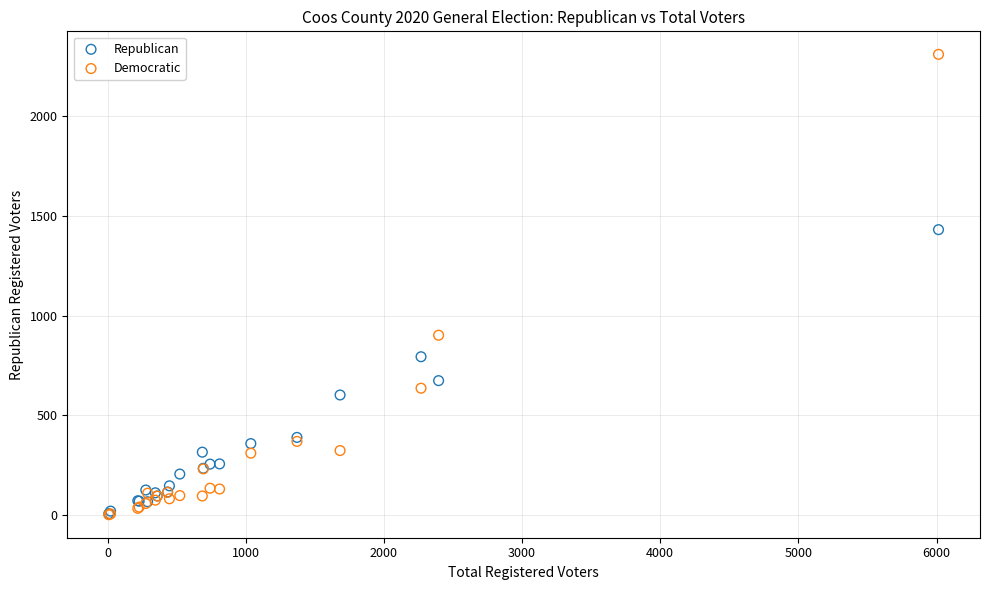

In the Republican series, what Y value is closest to 718?

673